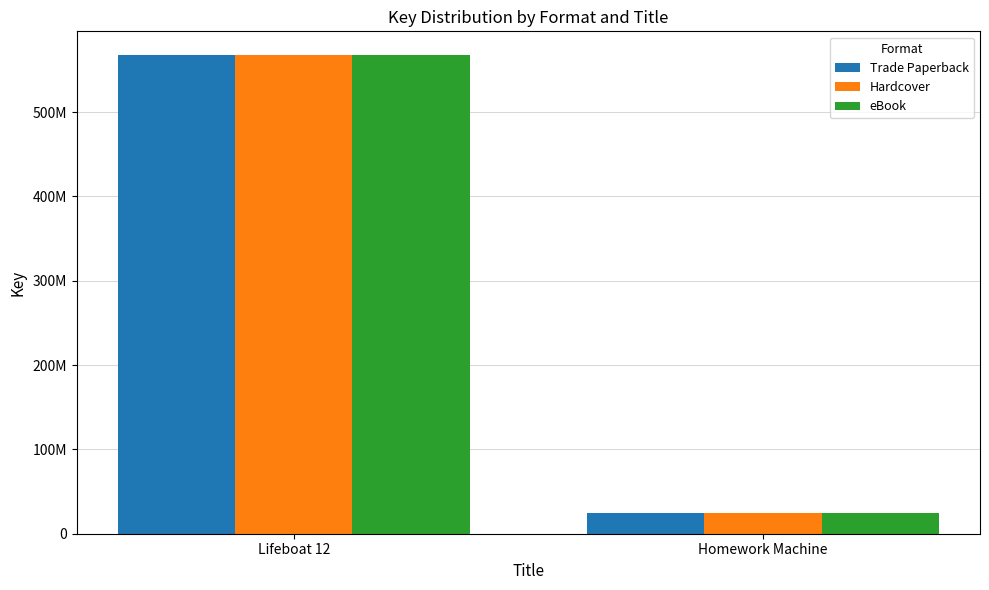

What are all the series names shown in the legend?

Trade Paperback, Hardcover, eBook